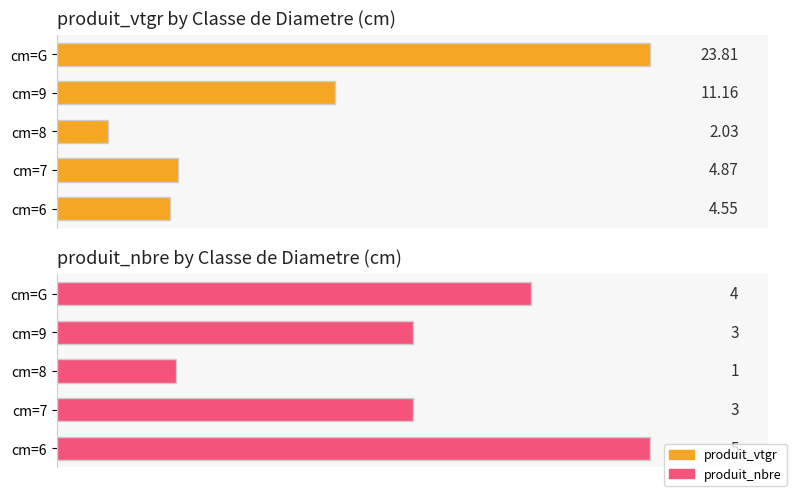

The produit_nbre series shows 2.5 at cm=G. True or false?

False